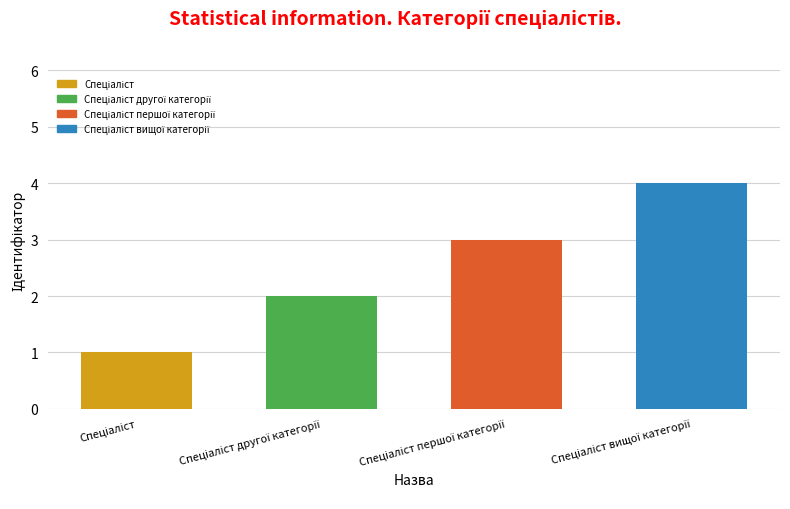

What is the value of the 4th bar from the left?

4